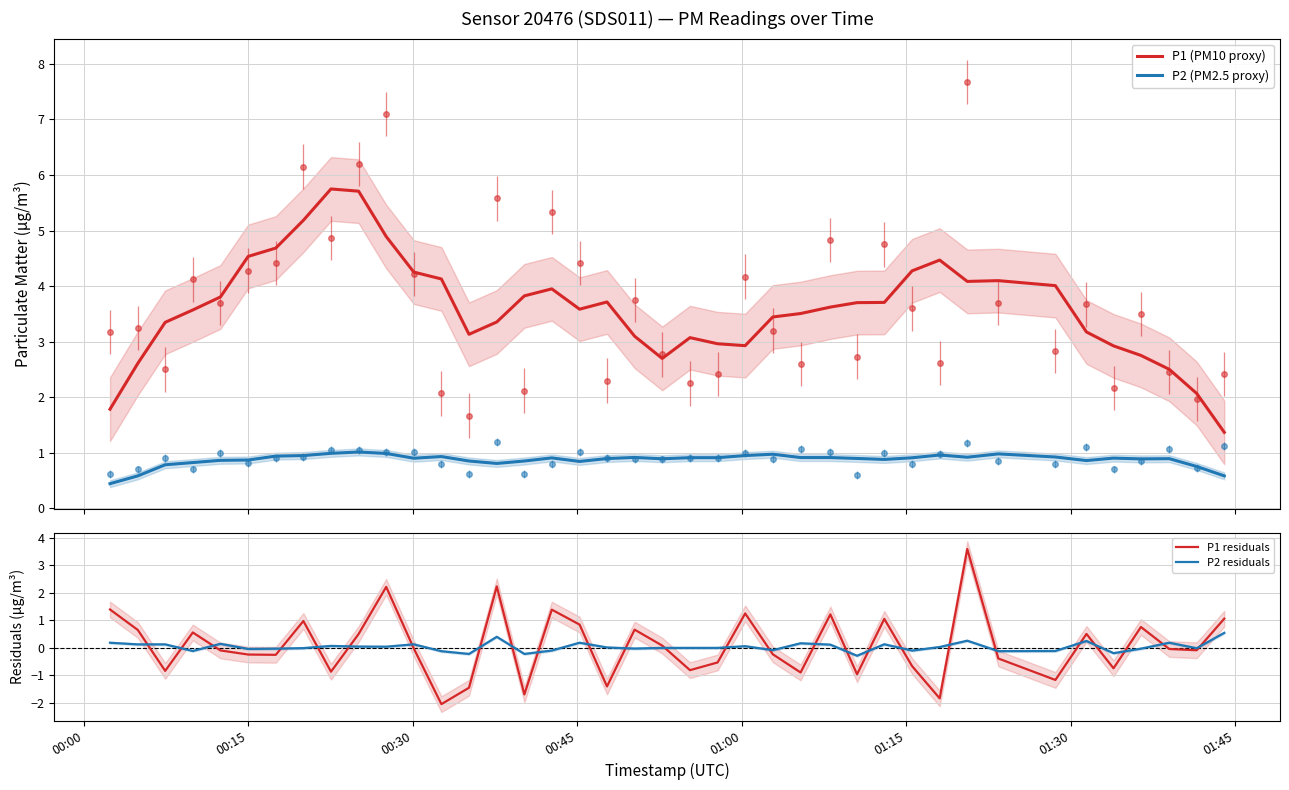

How many interior local valleys does the P1 (PM10 proxy) series have?

5